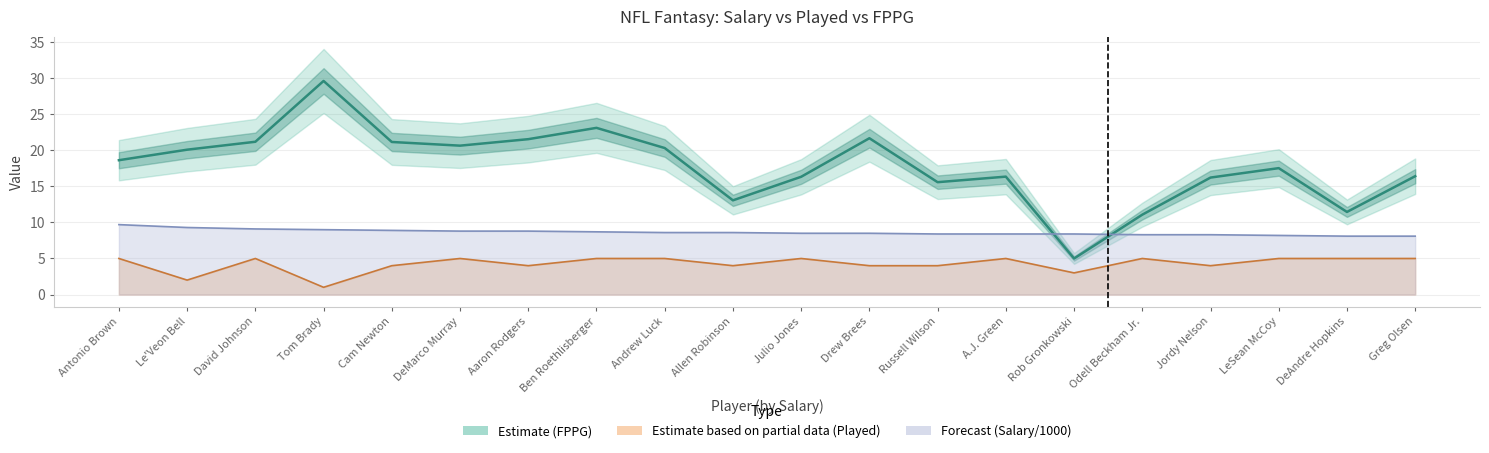

What is the label of the 16th point from the left?

Odell Beckham Jr.